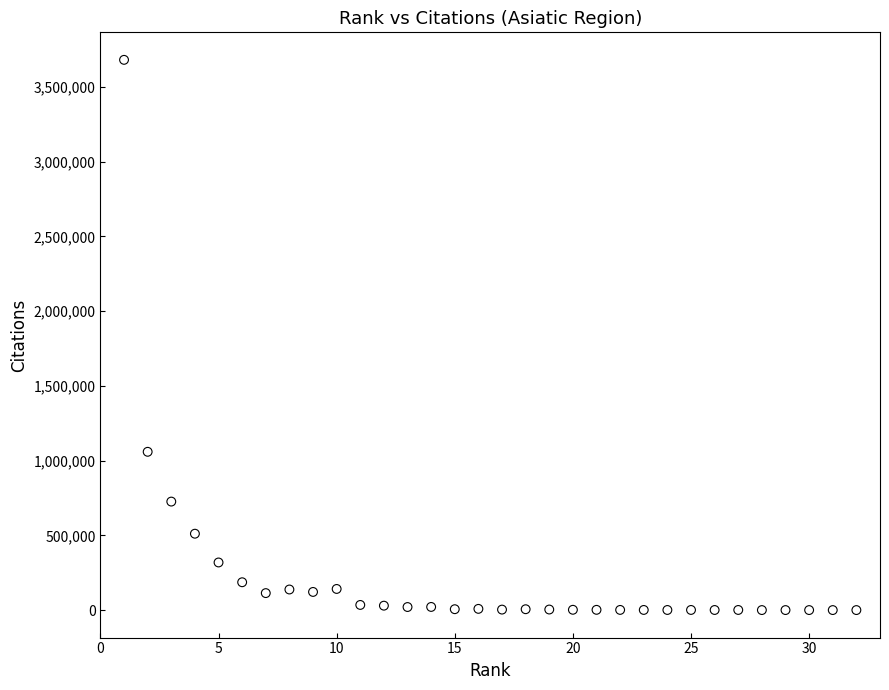

What is the range of Y values (max minus min)?

3680775